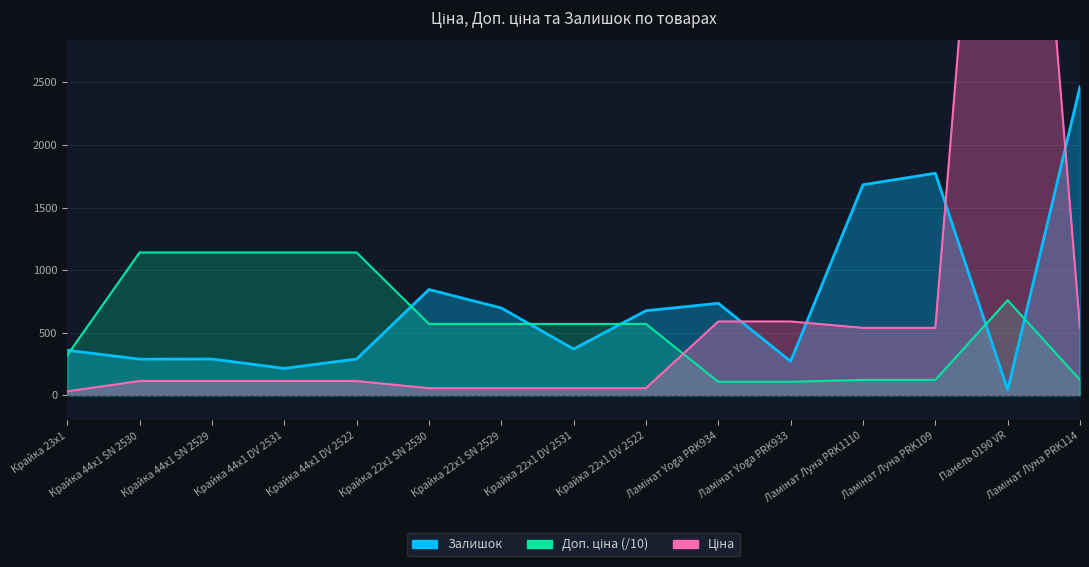

Between Крайка 22x1 DV 2522 and Ламінат Луна PRK114, which series saw the biggest shift?

Залишок